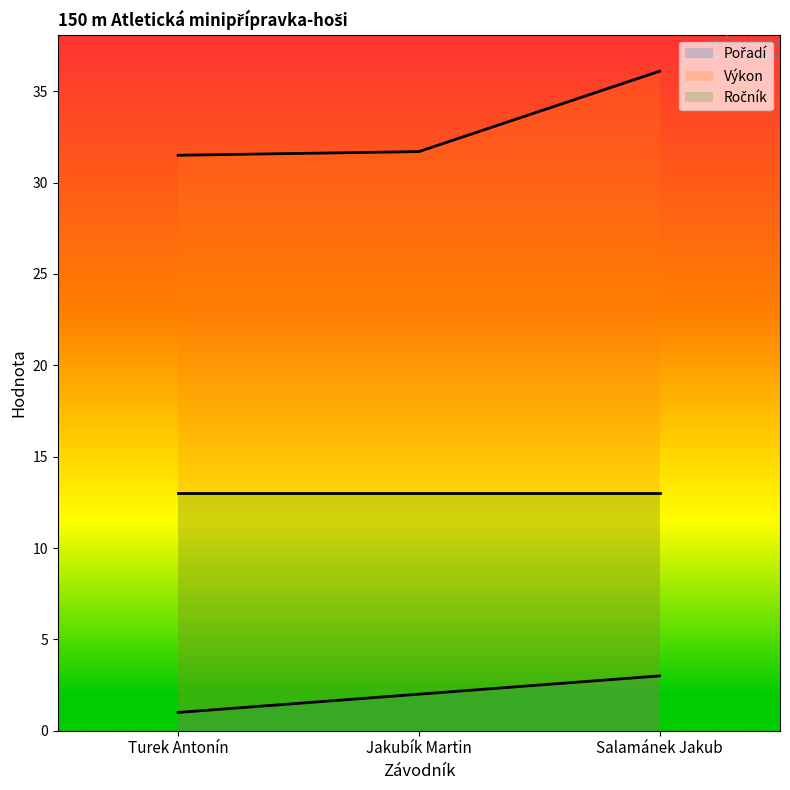

Which series has the largest range (max minus min)?

Výkon